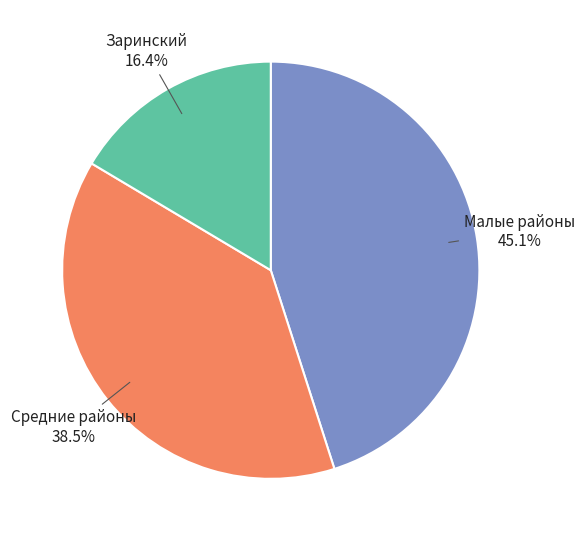

Which has a higher value, Средние районы or Малые районы?

Малые районы